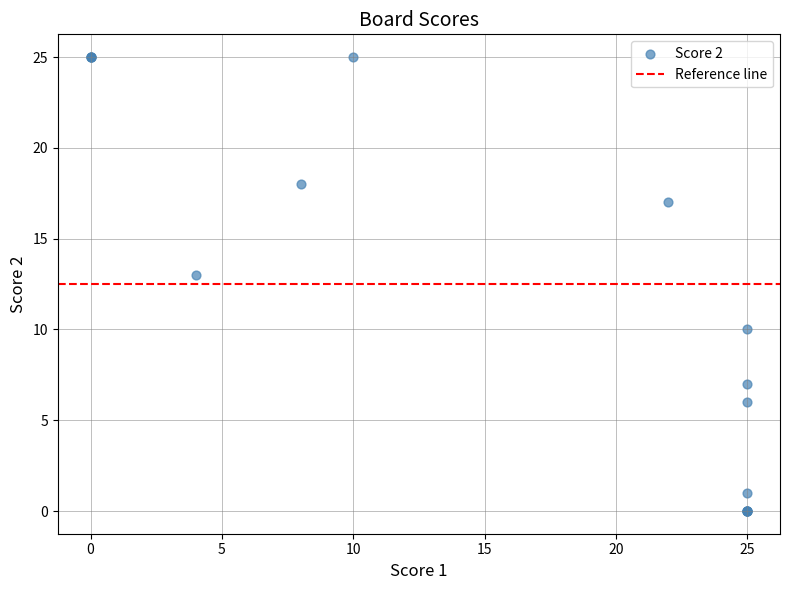

What Y value in the scatter plot is closest to 12?

13